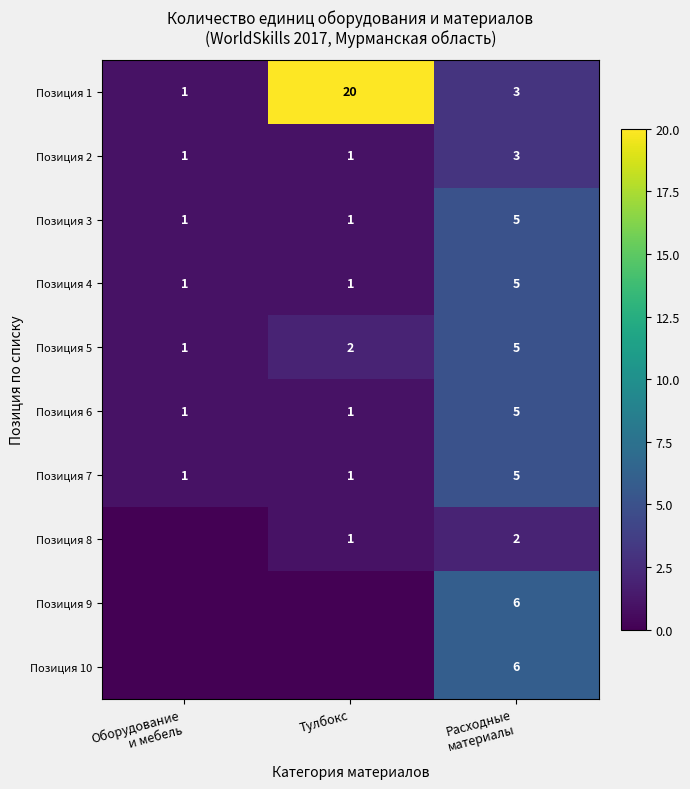

What is the sum of all Позиция 5 values?

8